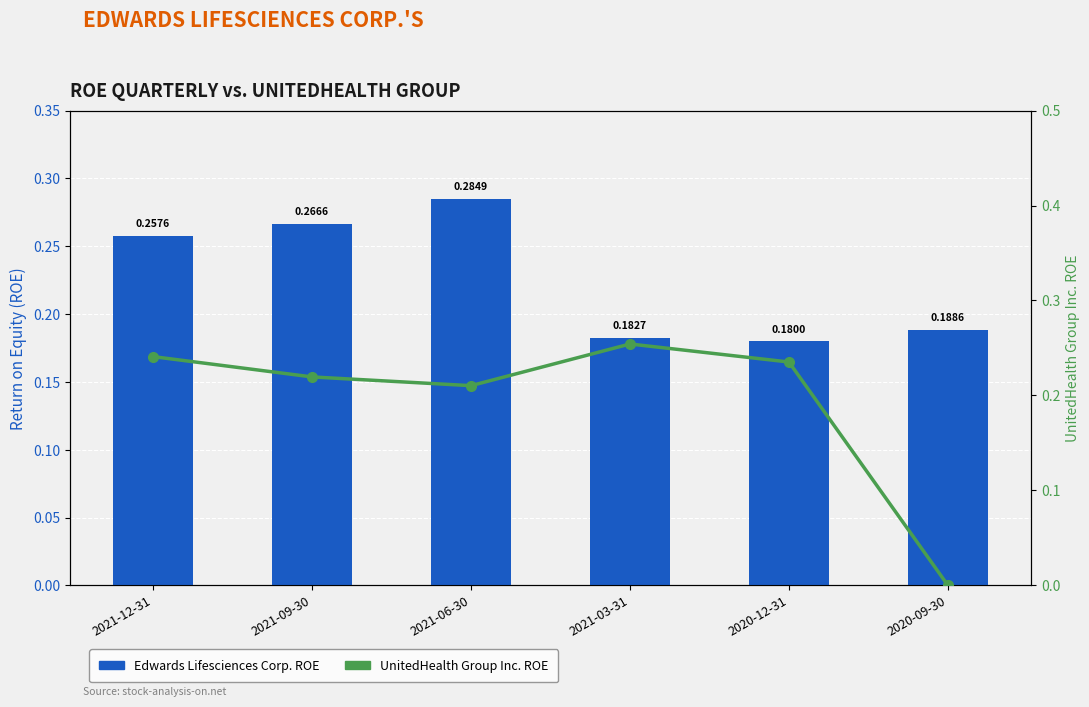

What is the difference between the second highest and minimum values in the UnitedHealth Group Inc. ROE series?

0.2